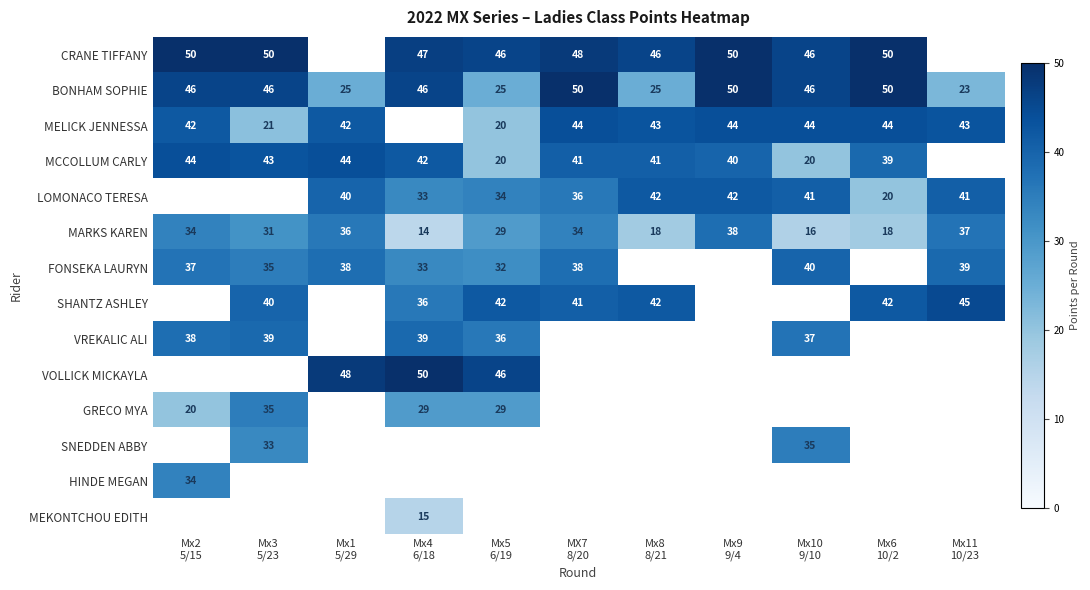

What is the lowest value of the MELICK JENNESSA series?

20.0